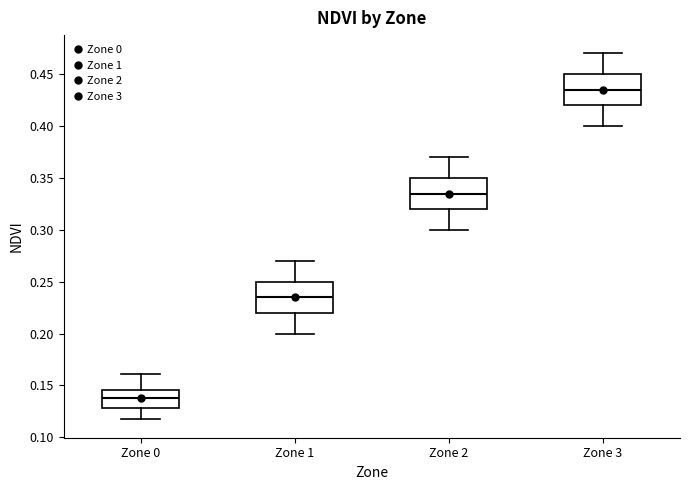

Where does the median line of the box for Zone 2 sit on the y-axis? The values are not printed on the chart, so give them approximately, as read against the axis.

0.335